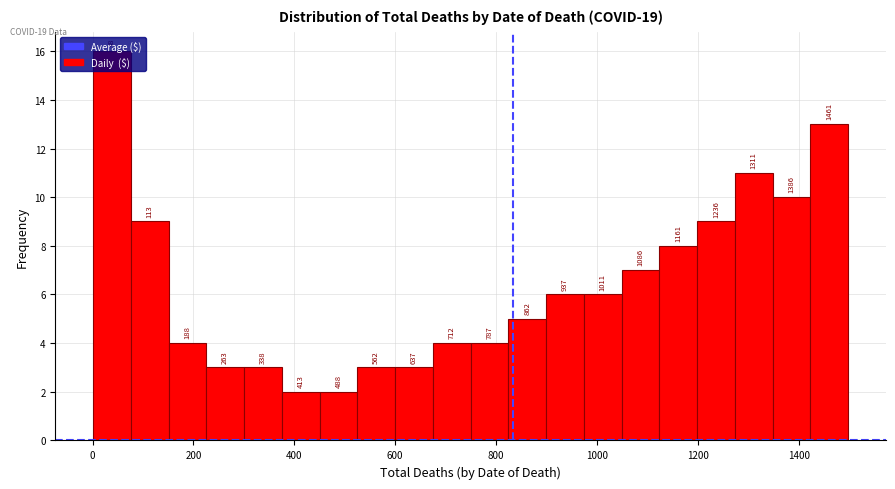

Around what value on the x-axis is the tallest bar? Give the approximate position of its centre, as read against the axis.

40